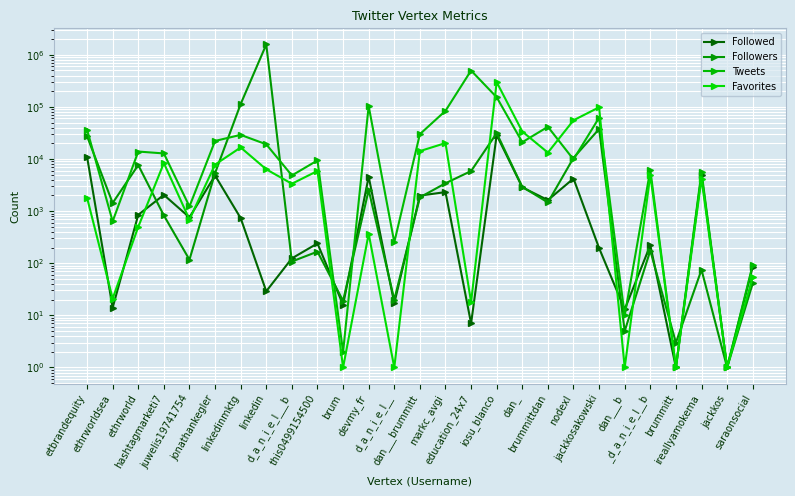

Reading right to left, extract all data points from this chart.

Followed: saraonsocial=86	jackkos=1	ireallyamokema=5003	brummitt=1	_d_a_n_i_e_l__b=223	dan___b=13	jackkosakowski=195	nodexl=4219	brummittdan=1626	dan_=2858	iosu_blanco=28817	education_24x7=7	markc_avgi=2318	dan___brummitt=1984	d_a_n_i_e_l__=17	devmy_fr=4582	brum=16	this0499154500=240	d_a_n_i_e_l___b=124	linkedin=29	linkedinmktg=734	jonathankegler=4821	juwelis19741754=759	hashtagmarketi7=2049	ethrworld=850	ethrworldsea=14	etbrandequity=11093
Followers: saraonsocial=41	jackkos=1	ireallyamokema=75	brummitt=3	_d_a_n_i_e_l__b=175	dan___b=5	jackkosakowski=37631	nodexl=10511	brummittdan=1469	dan_=2919	iosu_blanco=31366	education_24x7=5873	markc_avgi=3425	dan___brummitt=1837	d_a_n_i_e_l__=20	devmy_fr=2542	brum=19	this0499154500=167	d_a_n_i_e_l___b=108	linkedin=1575852	linkedinmktg=113376	jonathankegler=5351	juwelis19741754=117	hashtagmarketi7=827	ethrworld=7652	ethrworldsea=1433	etbrandequity=27455
Tweets: saraonsocial=94	jackkos=1	ireallyamokema=5664	brummitt=1	_d_a_n_i_e_l__b=6181	dan___b=10	jackkosakowski=62124	nodexl=9809	brummittdan=41508	dan_=20998	iosu_blanco=152926	education_24x7=498871	markc_avgi=83992	dan___brummitt=30004	d_a_n_i_e_l__=252	devmy_fr=103939	brum=2	this0499154500=9393	d_a_n_i_e_l___b=4837	linkedin=19155	linkedinmktg=29047	jonathankegler=22221	juwelis19741754=1228	hashtagmarketi7=12789	ethrworld=13911	ethrworldsea=636	etbrandequity=36641
Favorites: saraonsocial=54	jackkos=1	ireallyamokema=4195	brummitt=1	_d_a_n_i_e_l__b=4948	dan___b=1	jackkosakowski=98167	nodexl=55374	brummittdan=13261	dan_=33681	iosu_blanco=299049	education_24x7=18	markc_avgi=20213	dan___brummitt=14175	d_a_n_i_e_l__=1	devmy_fr=368	brum=1	this0499154500=5896	d_a_n_i_e_l___b=3352	linkedin=6344	linkedinmktg=16654	jonathankegler=7811	juwelis19741754=689	hashtagmarketi7=8365	ethrworld=499	ethrworldsea=21	etbrandequity=1811